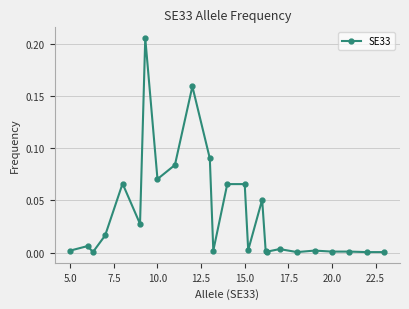

What is the sum of all values?

0.9